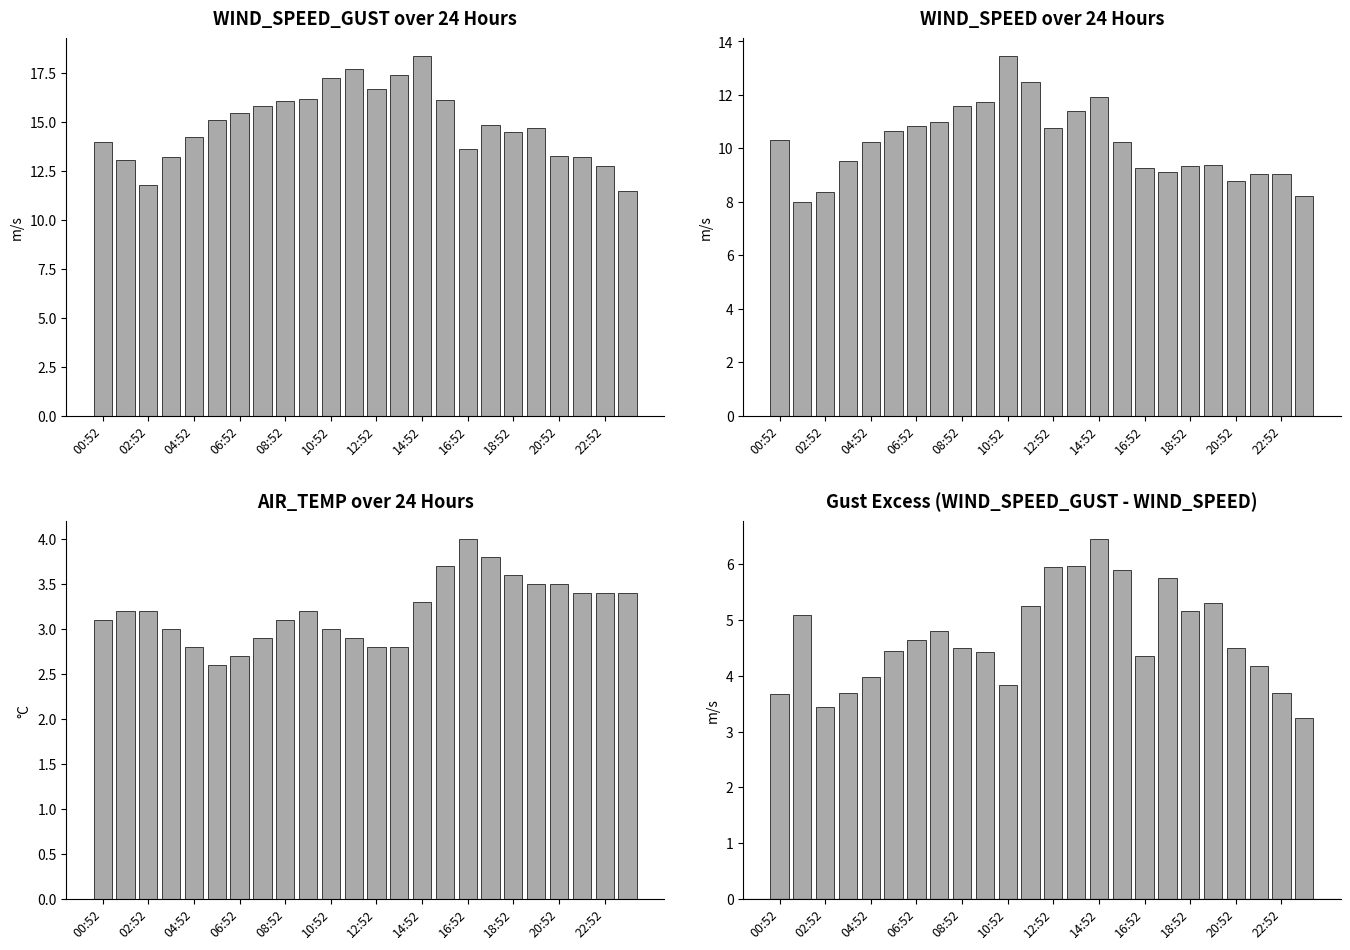

What is the smallest value displayed?

2.6